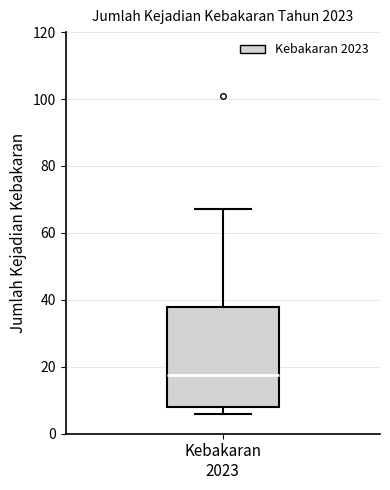

Transcribe this box plot: give where the median line is, the range the box spans, and where the two whiskers end, as read against the y-axis. The values are not printed on the chart, so give them approximately, as read against the axis.

median 18, box 8 to 38, whiskers 6 to 68